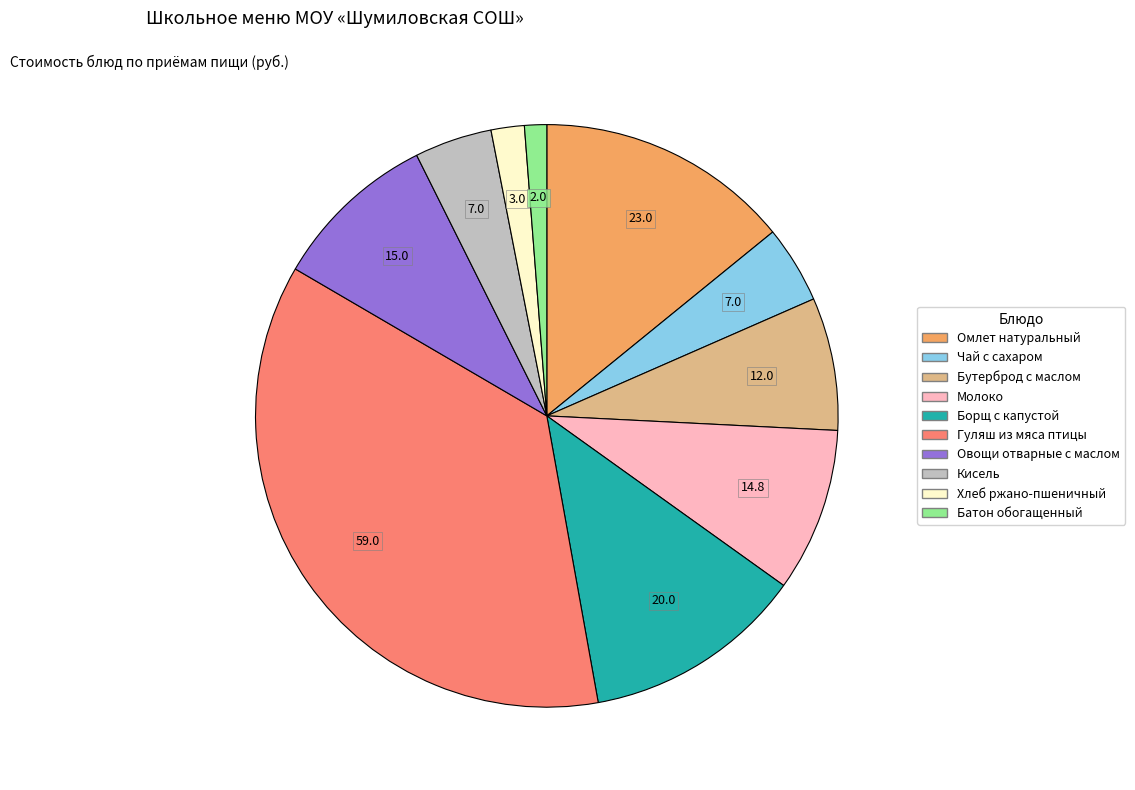

Between Чай с сахаром and Борщ с капустой, which is larger?

Борщ с капустой